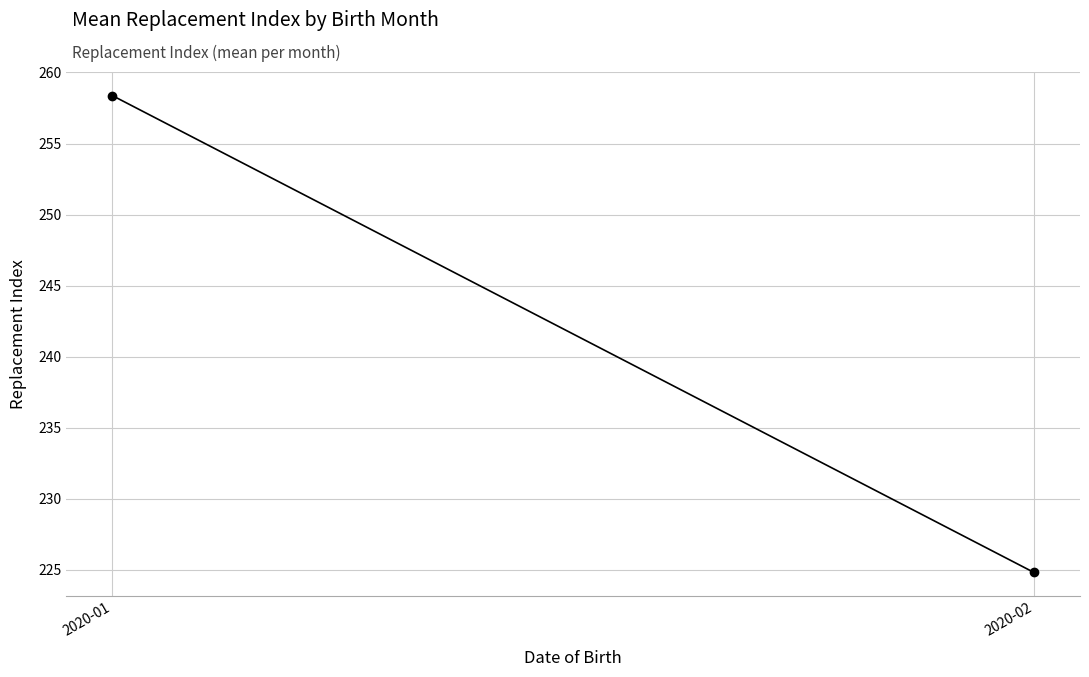

What is the sum of the values at 2020-01 and 2020-02?

483.2